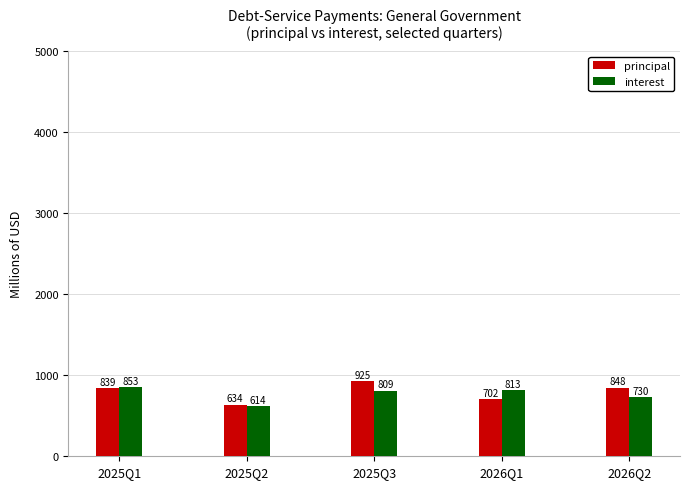

Which series has the widest spread of values?

principal